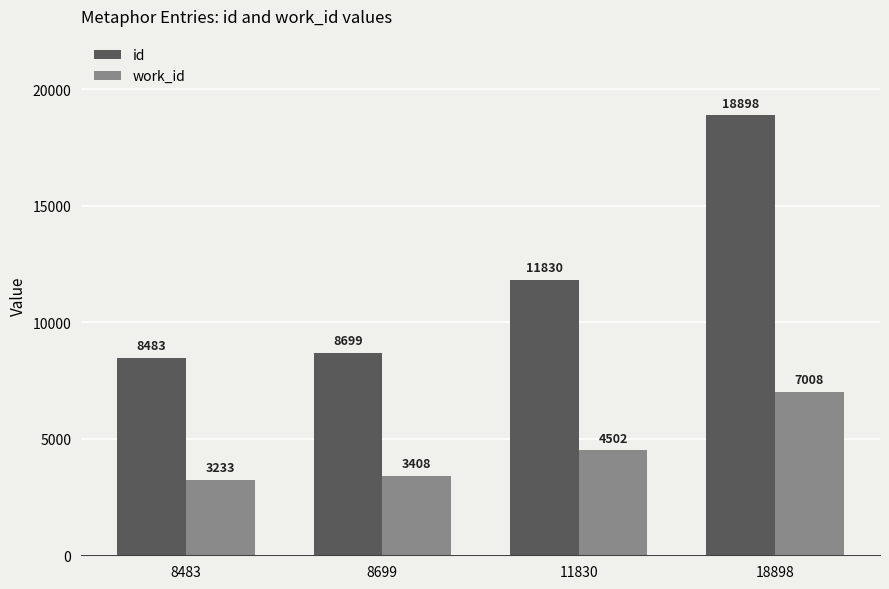

What is the greatest value displayed?

18898